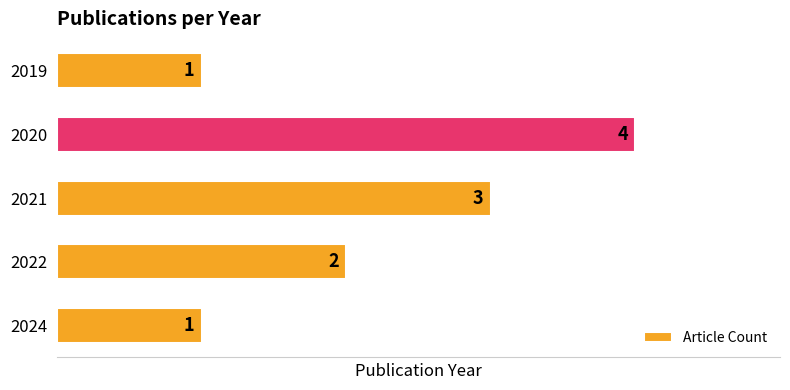

True or false: the data shows 6 at 2020.

False